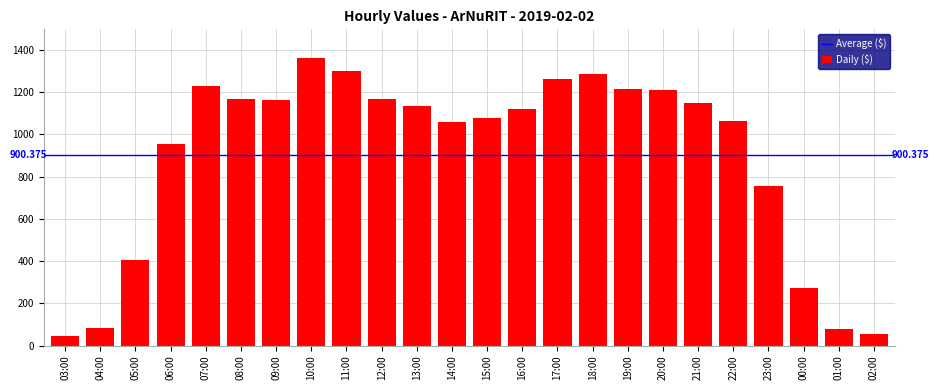

Does the chart contain any negative values?

No